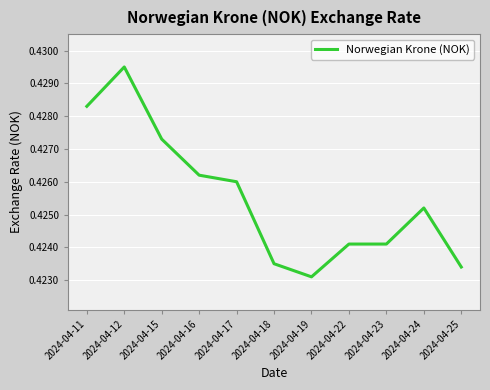

Which category has the lowest value across all series?

2024-04-19